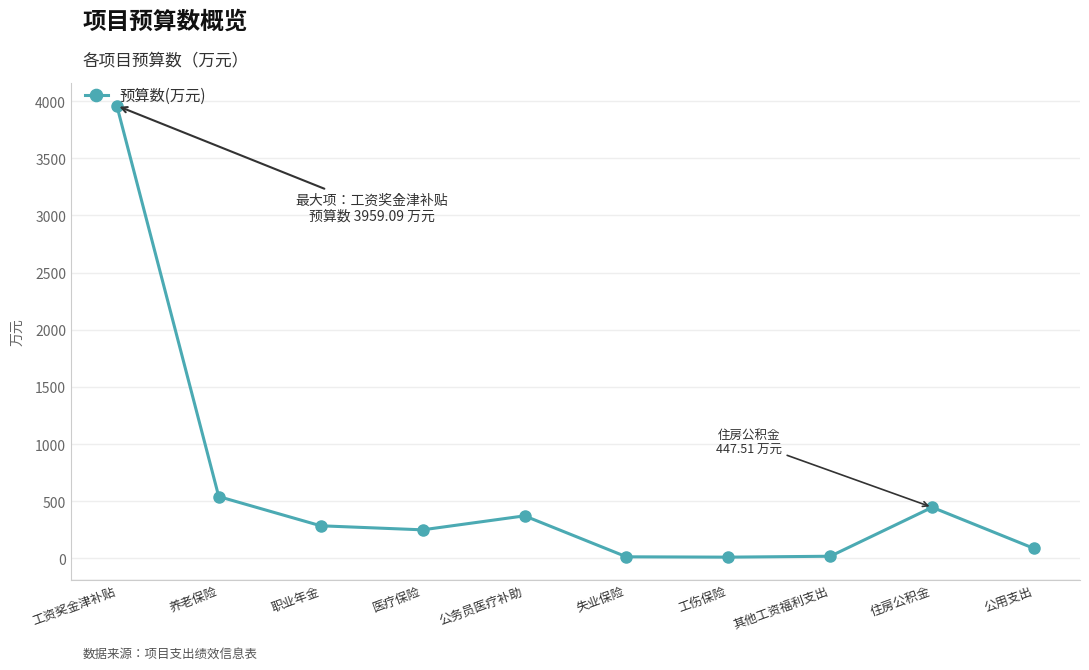

At which category does the data reach its first local peak?

公务员医疗补助